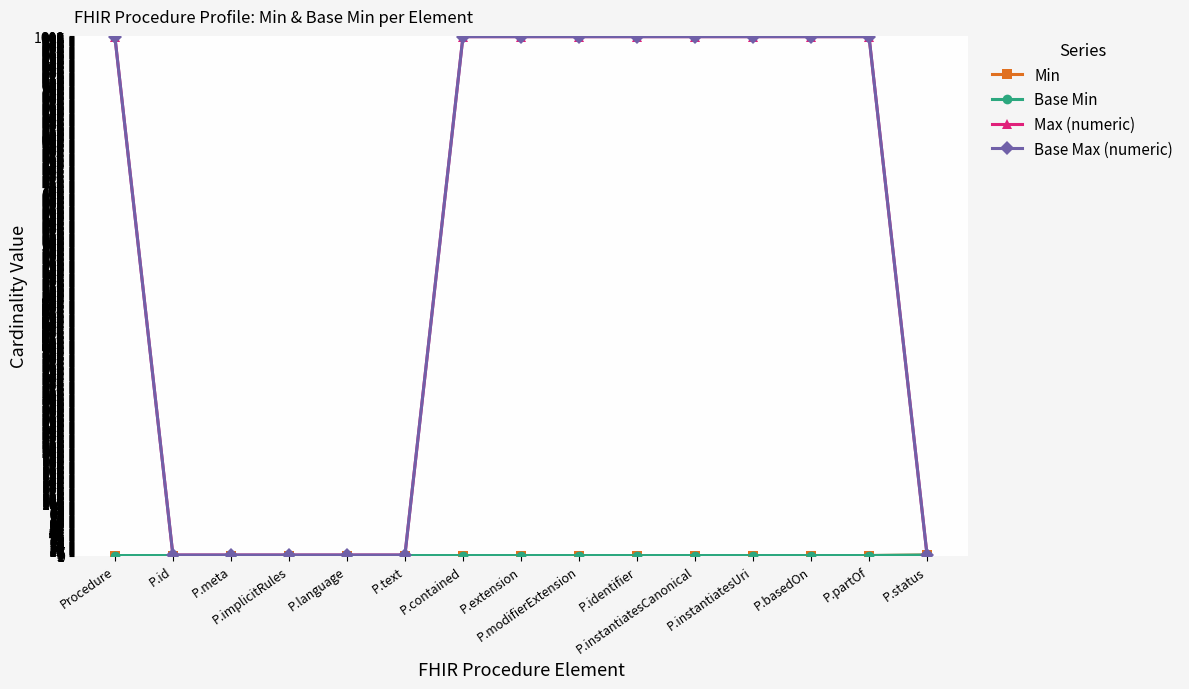

At which category does the chart reach its peak across all series?

Procedure